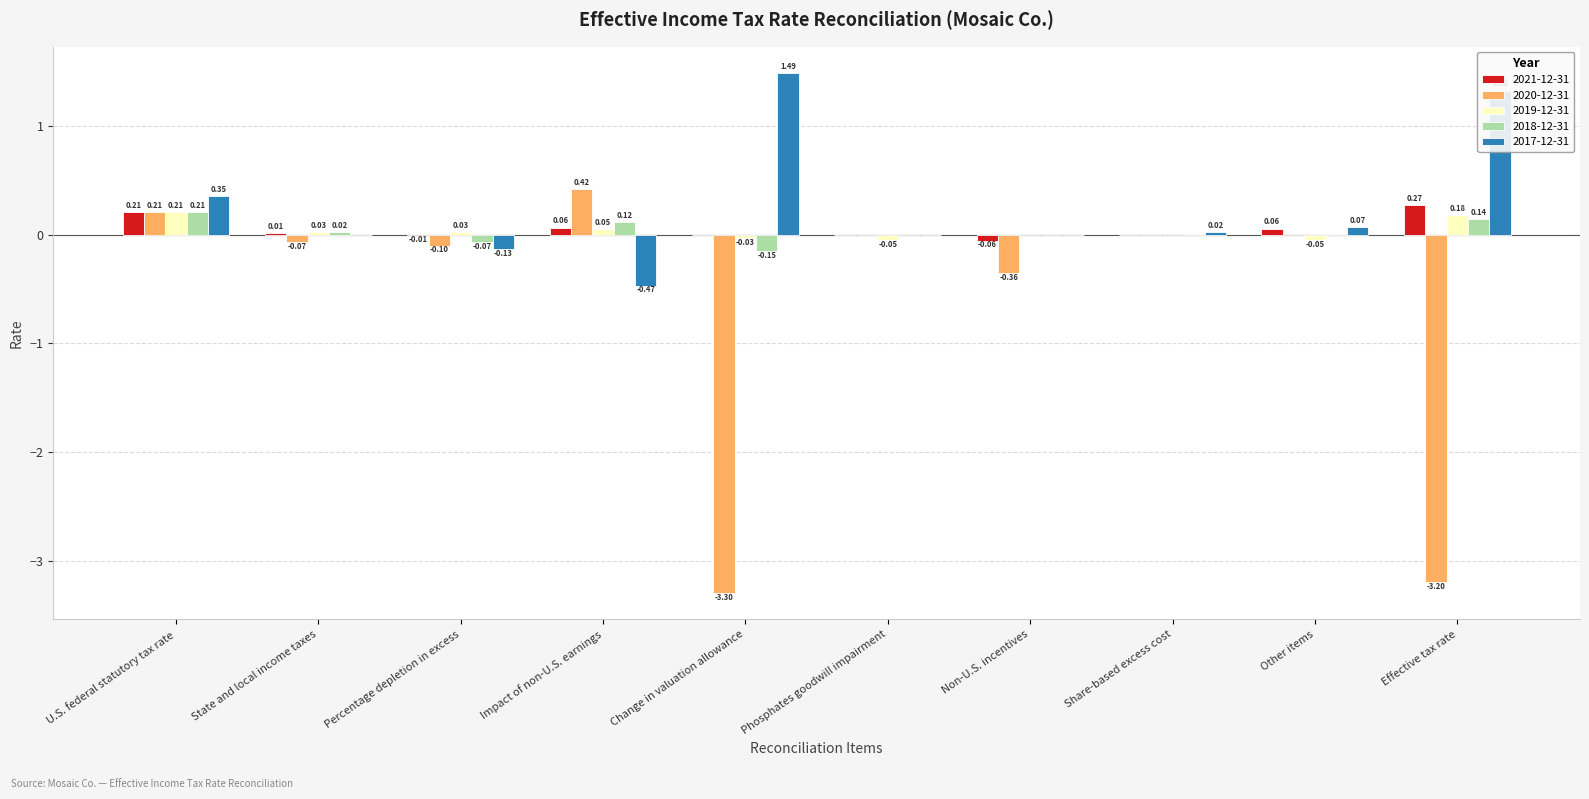

Which series has the largest total across all categories?

2017-12-31